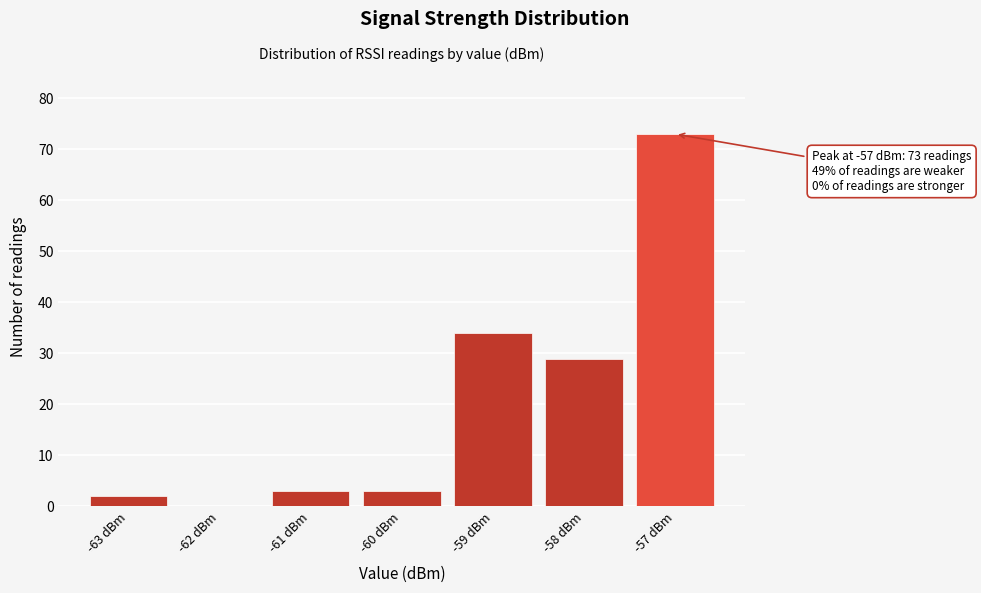

Which range on the x-axis has the tallest bar?

-57.5 to -56.5